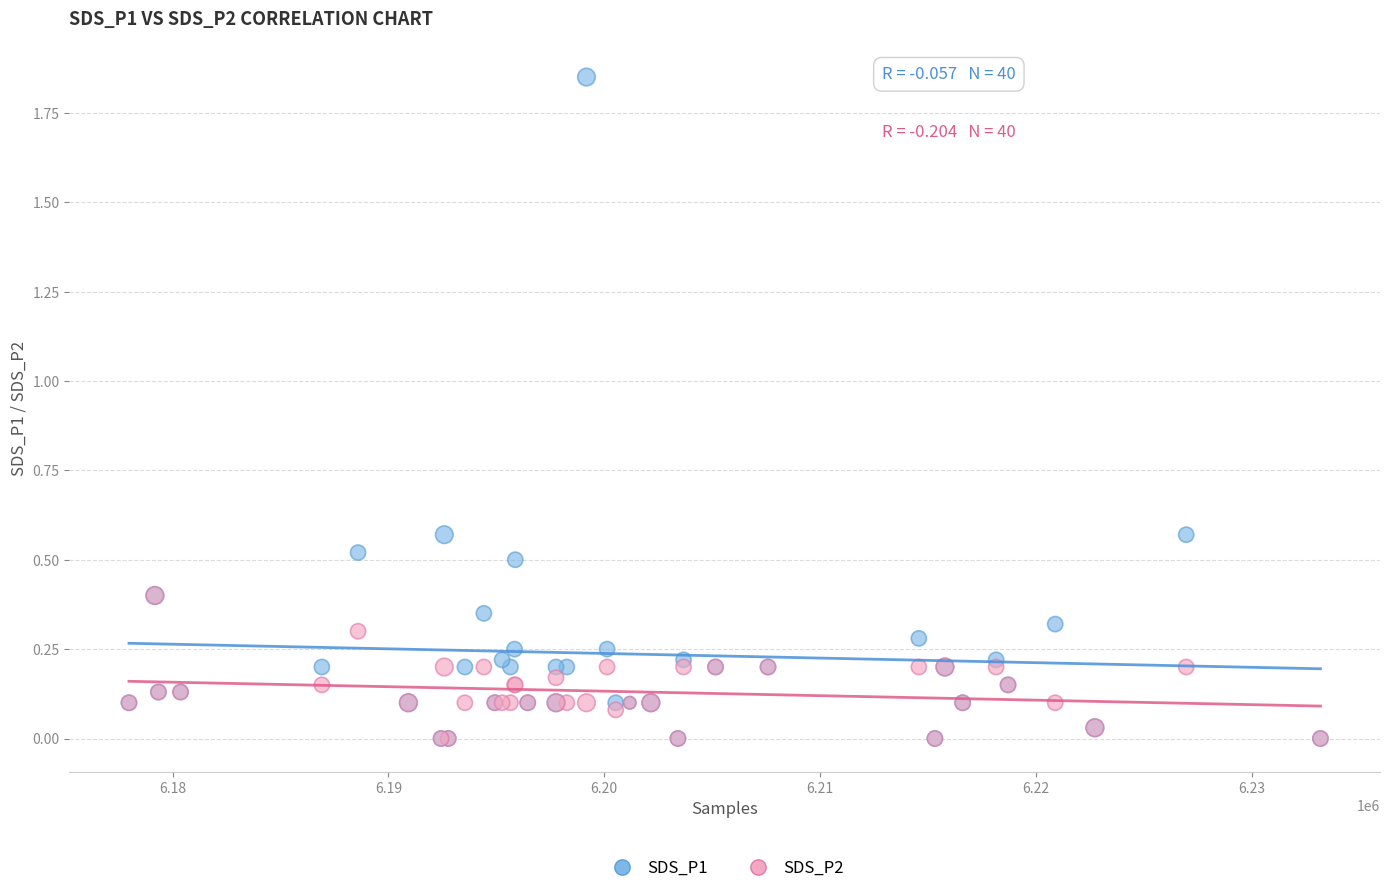

Which series contains the highest Y value?

SDS_P1